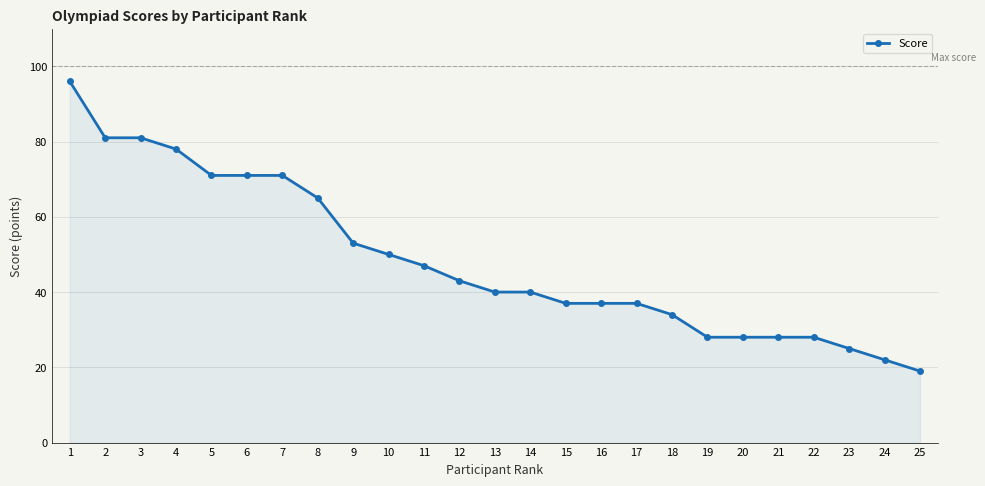

How many categories are shown in the chart?

25